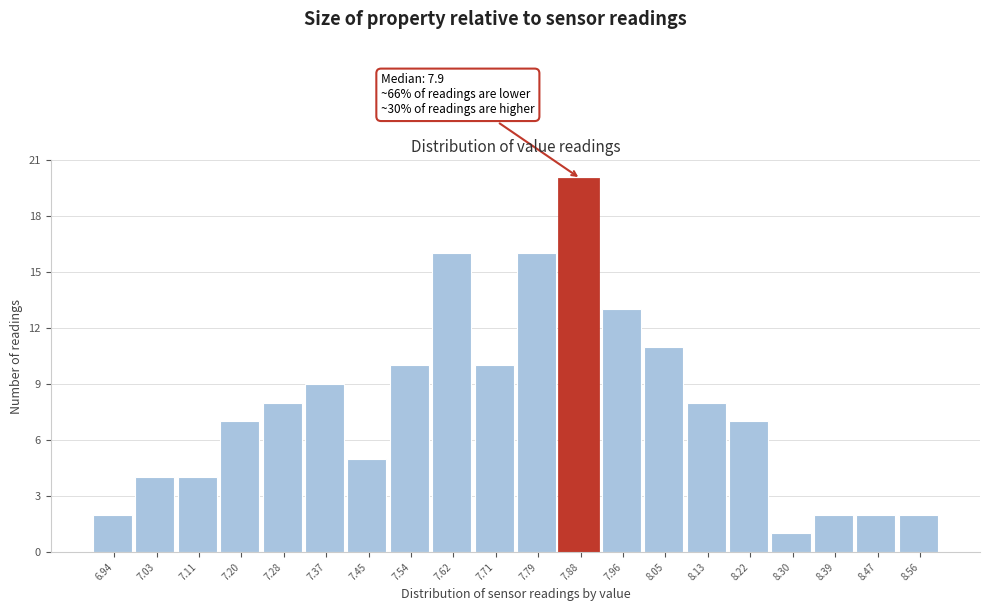

Over which range of the x-axis is the bar tallest?

7.835 to 7.920